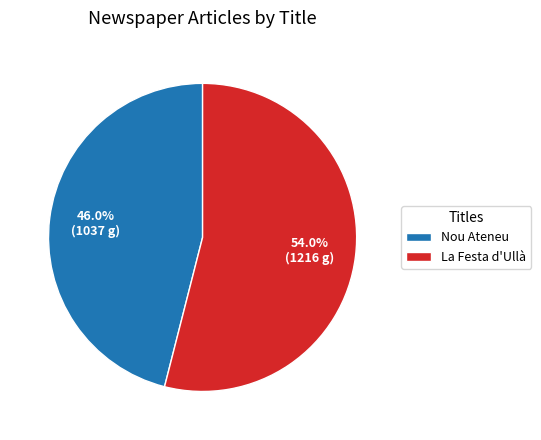

Which slice is the smallest?

Nou Ateneu